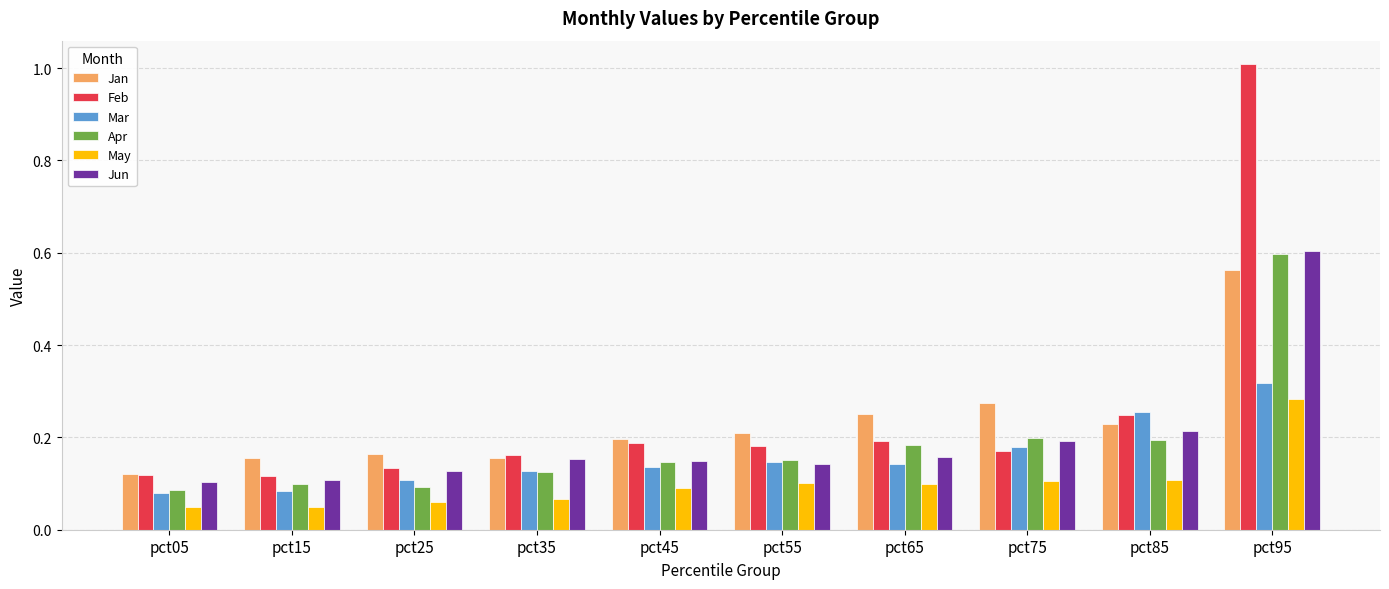

How many bars are there in total?

60